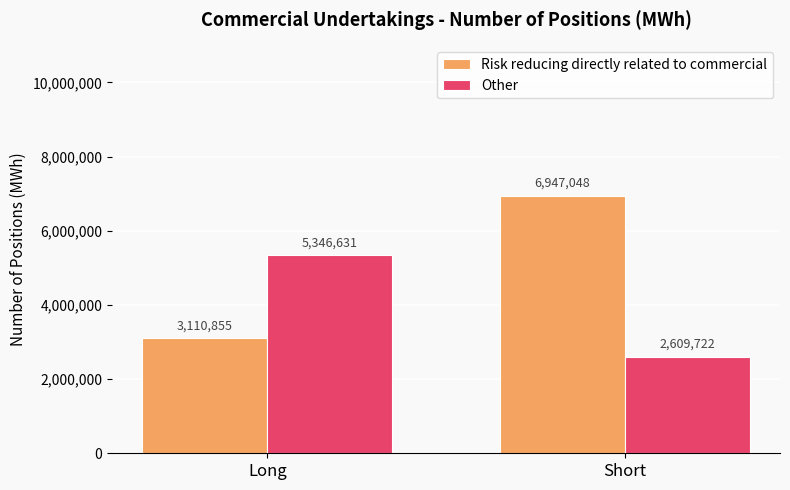

Which category has the highest value in the Risk reducing directly related to commercial series?

Short